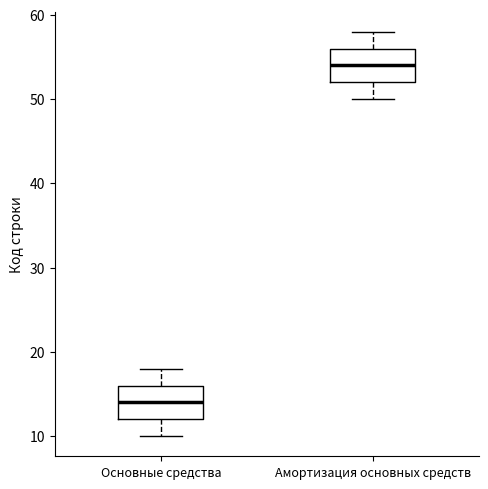

Which box has the highest median line?

Амортизация основных средств